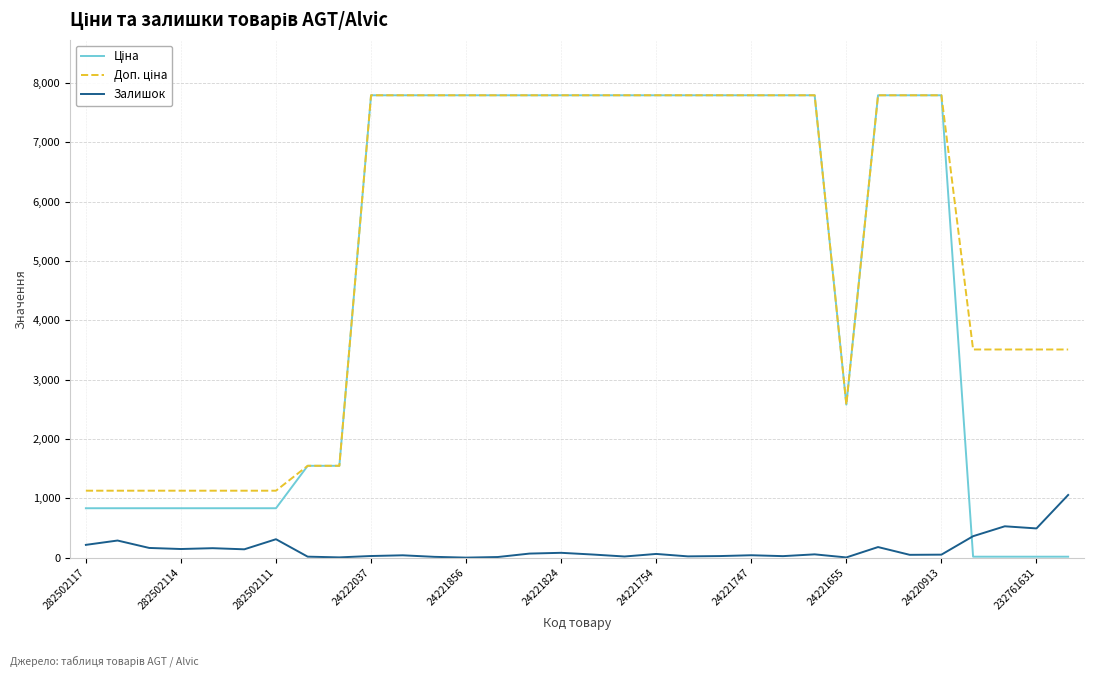

What is the value of the Залишок point at the 32nd from the left?

1056.0